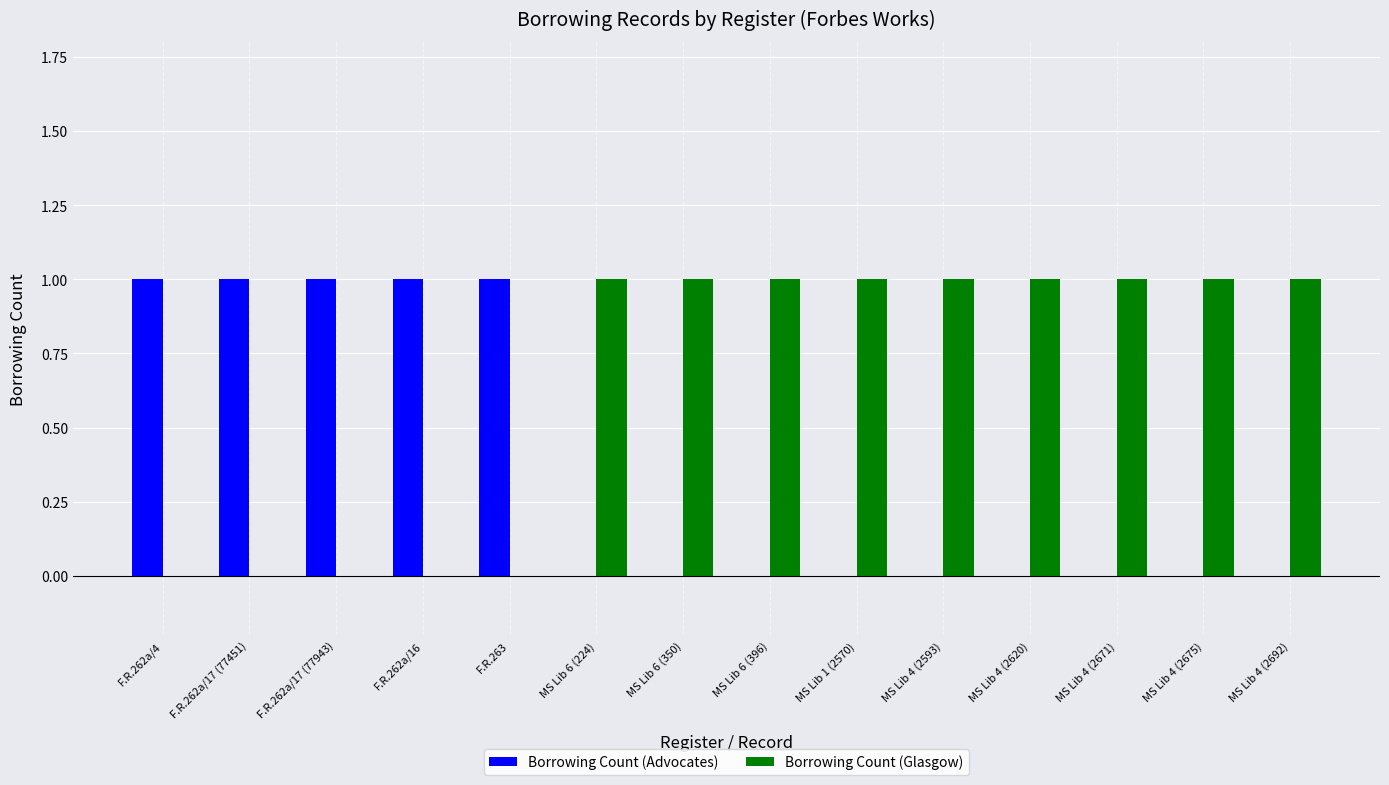

What is the total value across all series at MS Lib 6 (396)?

1